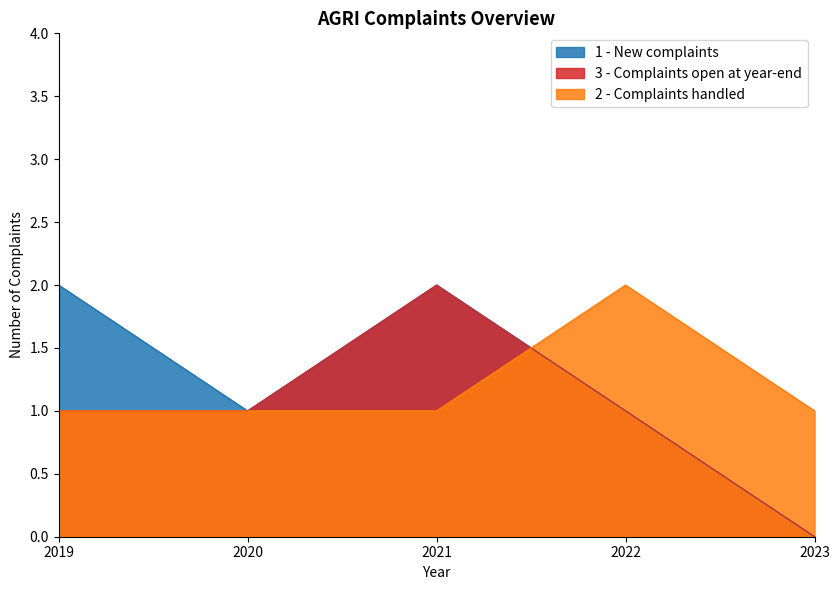

Reading left to right, extract all data points from this chart.

1 - New complaints: 2	1	2	1	0
3 - Complaints open at year-end: 1	1	2	1	0
2 - Complaints handled: 1	1	1	2	1